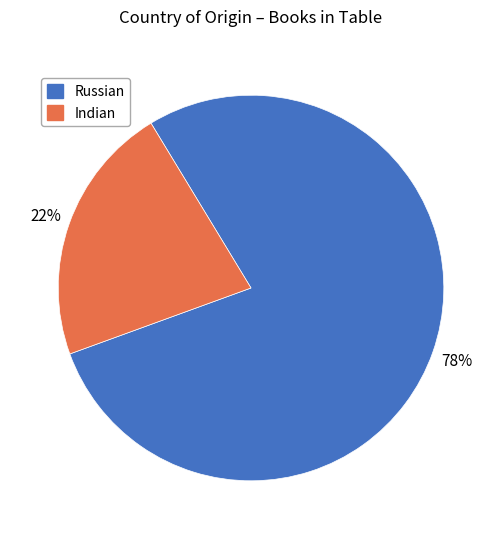

Rank the categories by value from lowest to highest.

Indian, Russian